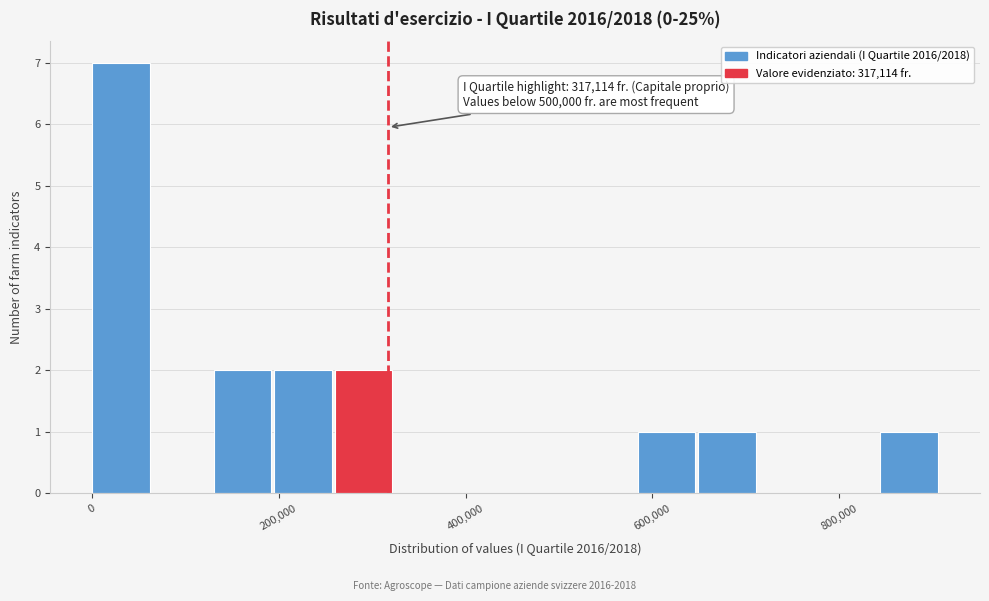

Around what value on the x-axis is the tallest bar? Give the approximate position of its centre, as read against the axis.

40000